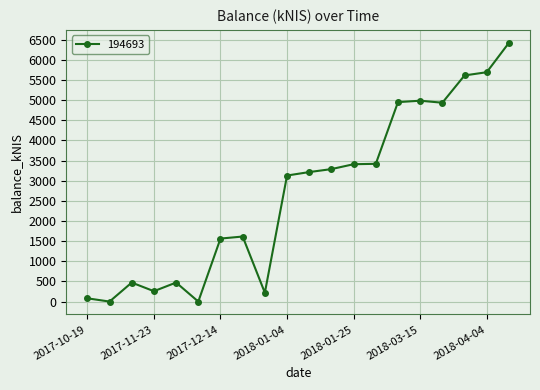

What is the value of the 12th point from the left?

3288.0